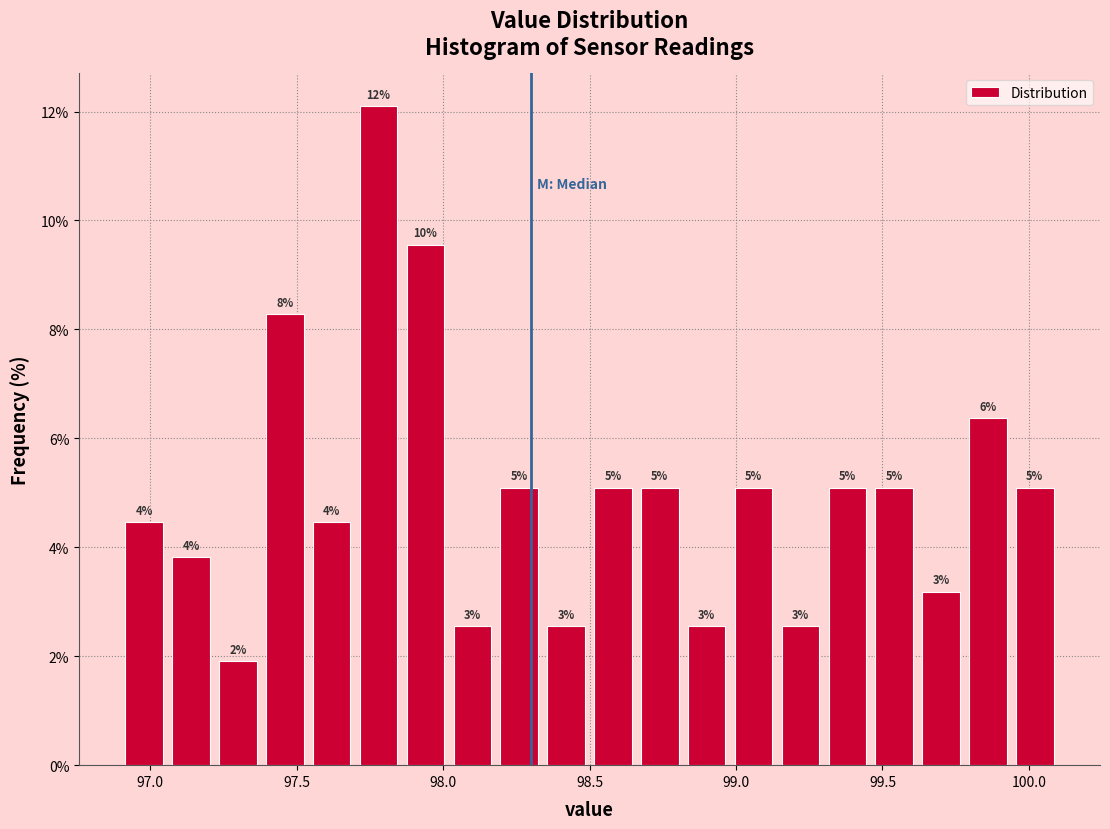

Around what value on the x-axis is the tallest bar? Give the approximate position of its centre, as read against the axis.

97.80